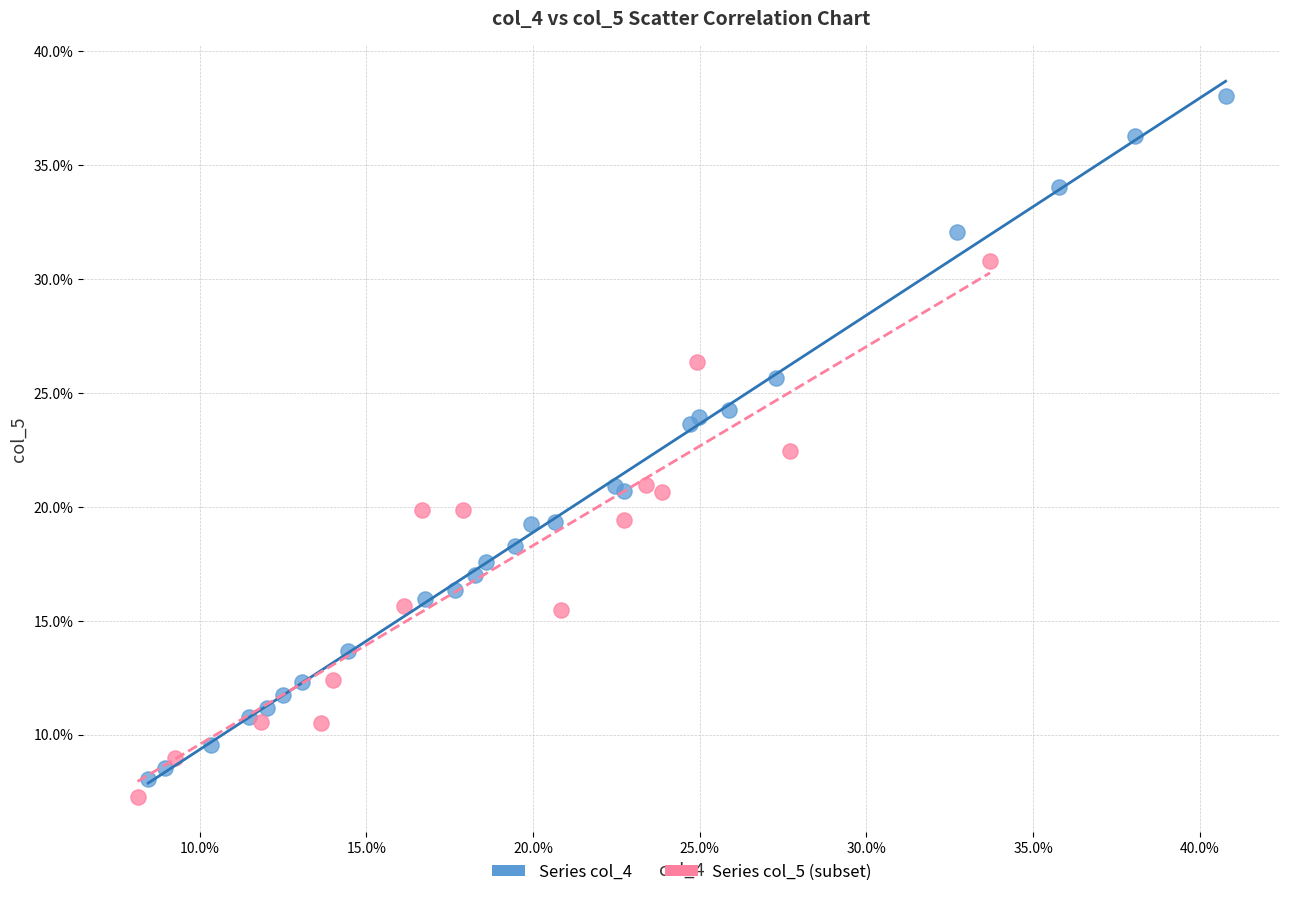

What are all the series names shown in the legend?

Series col_4, Series col_5 (subset)